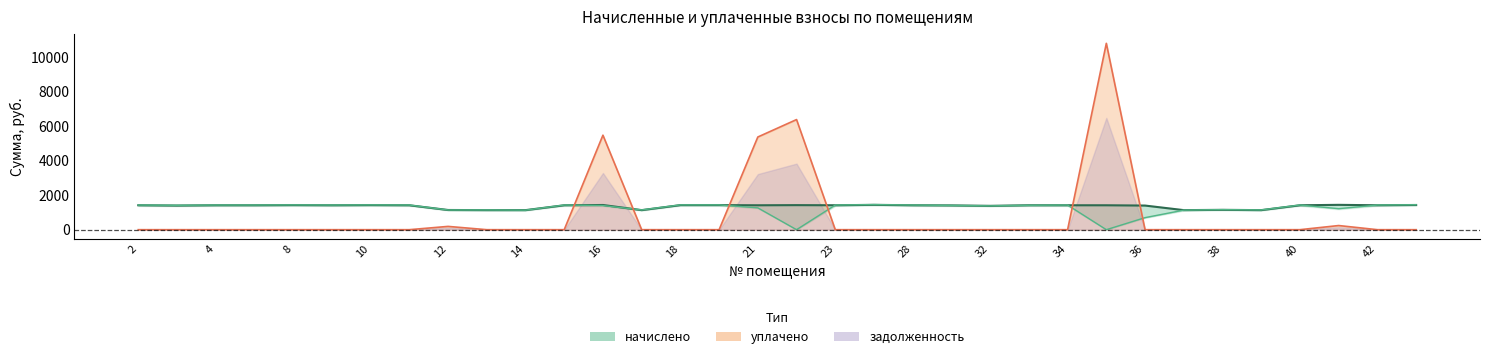

The задолженность series shows 0.0 at 36. True or false?

True